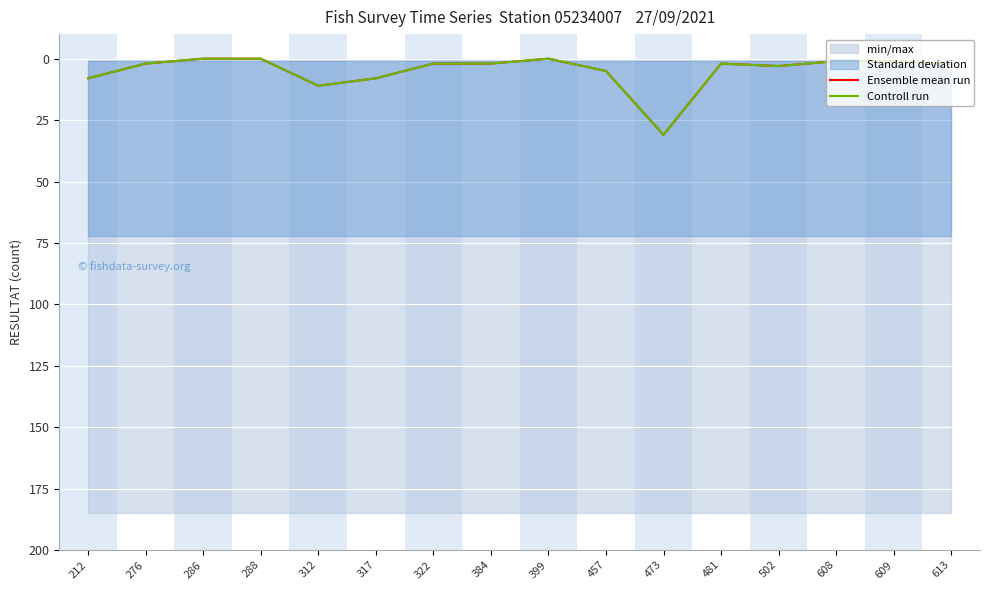

In Controll run, how many points are lower than both neighbors (excluding endpoints)?

2